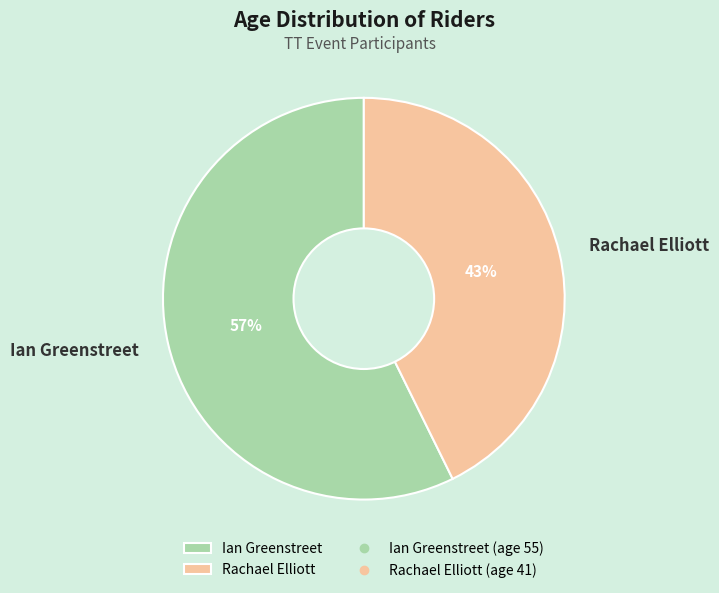

How many segments does this pie chart have?

2